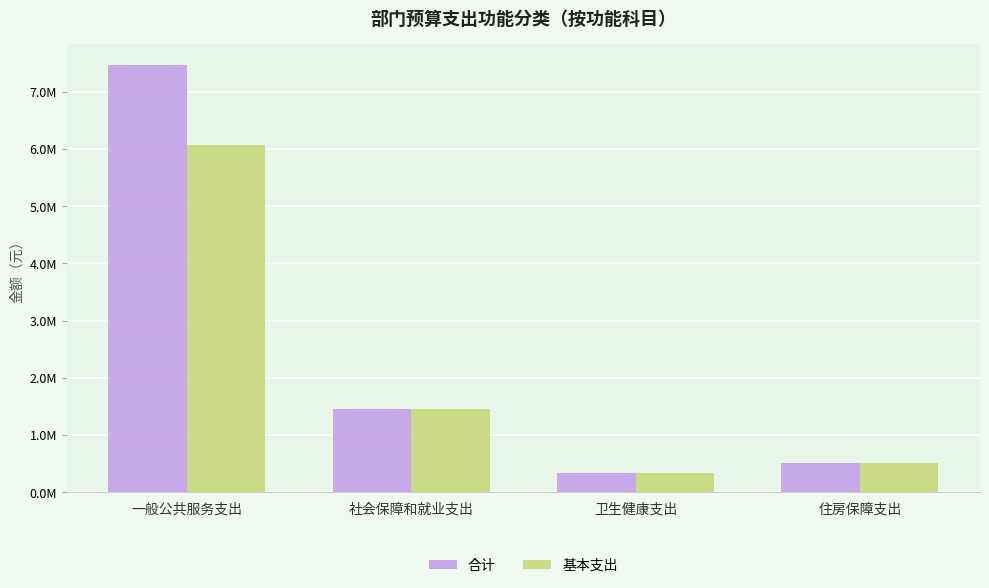

What is the label of the 4th bar from the right?

一般公共服务支出